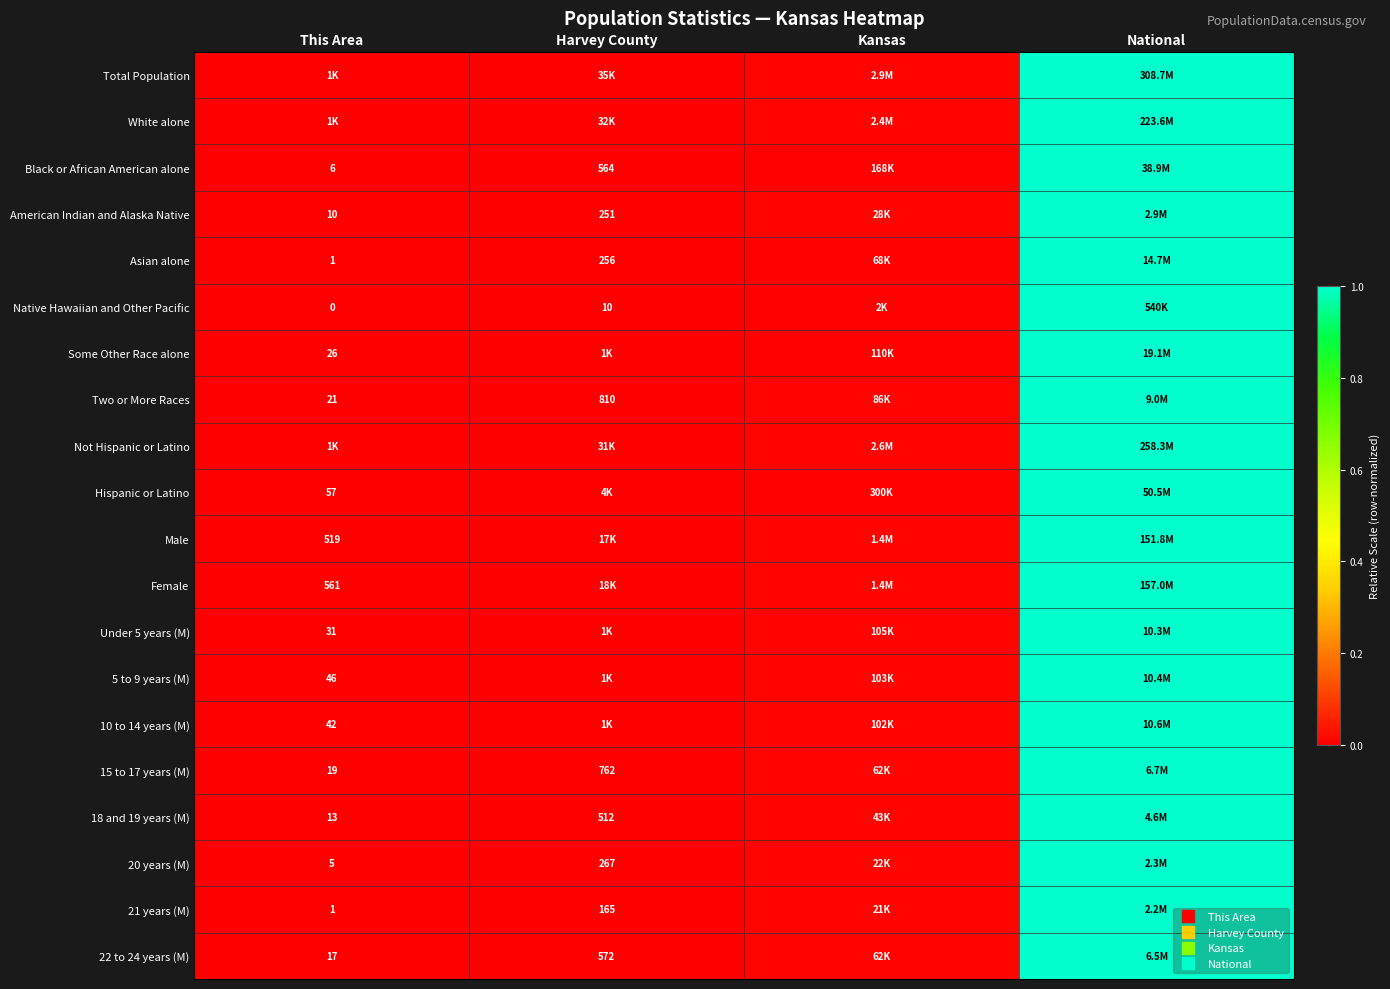

Which series has the widest spread of values?

Total Population